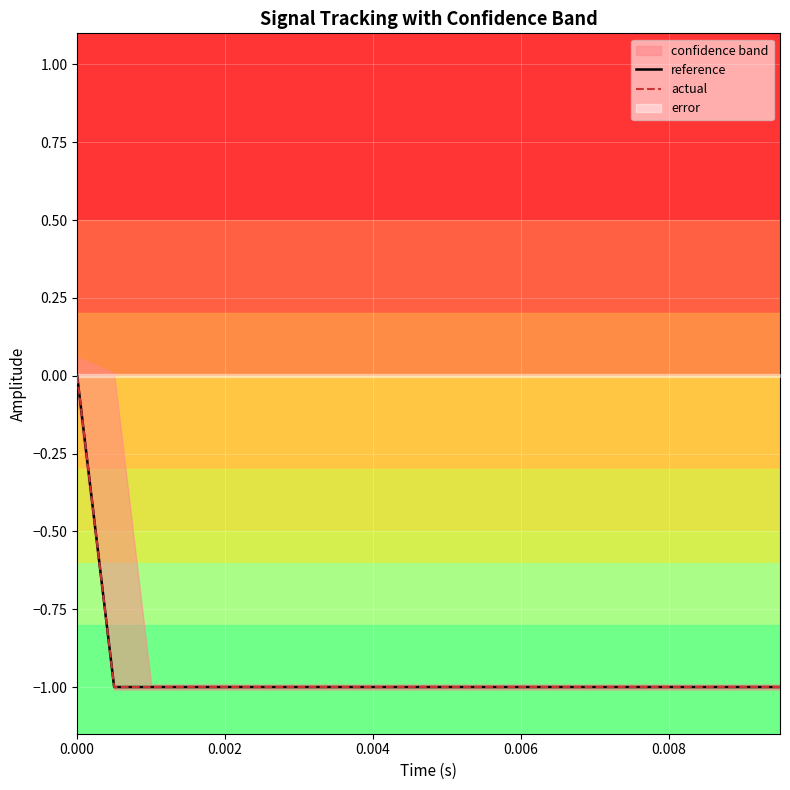

True or false: actual has more than 1 points higher than both neighbors.

False